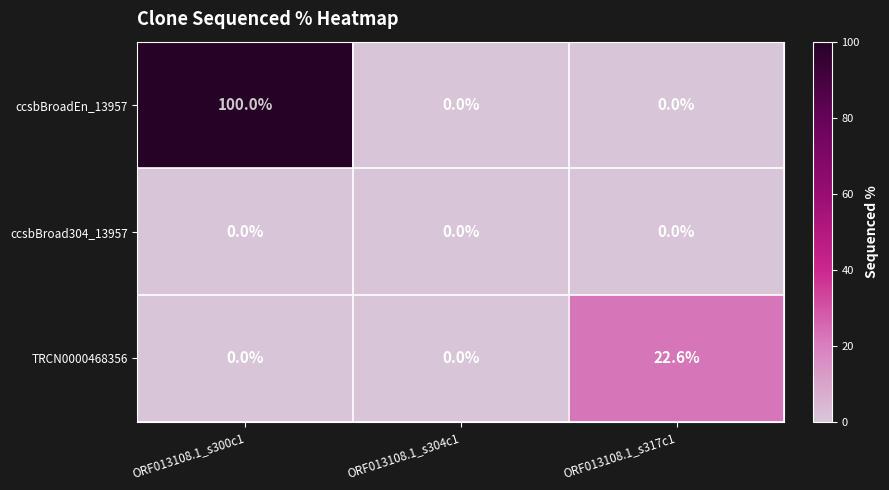

At which category is the sum across all series the highest?

ORF013108.1_s300c1